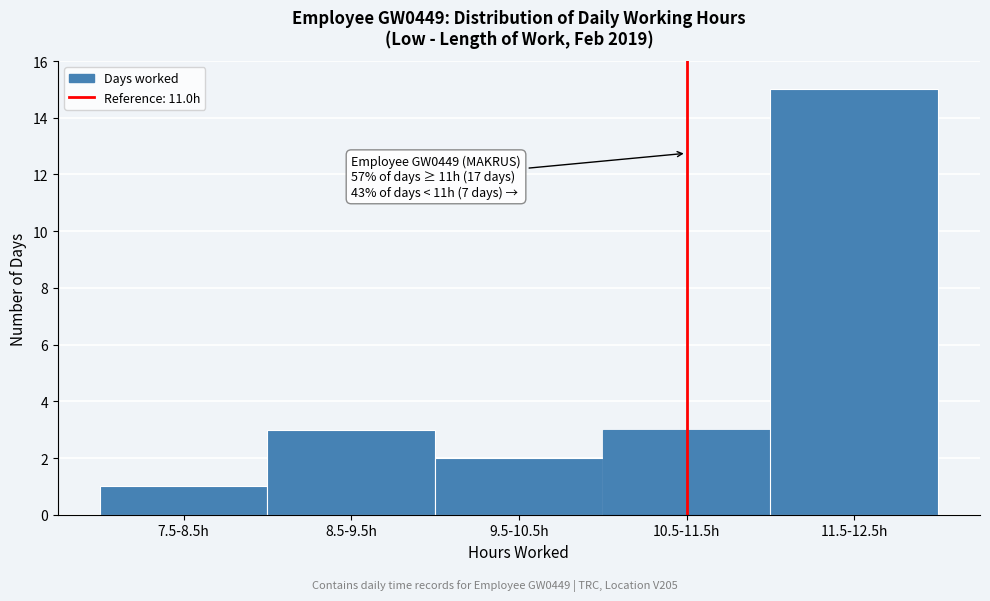

Reading left to right, what are all the values shown in this chart?

7.5-8.5h=1	8.5-9.5h=3	9.5-10.5h=2	10.5-11.5h=3	11.5-12.5h=15